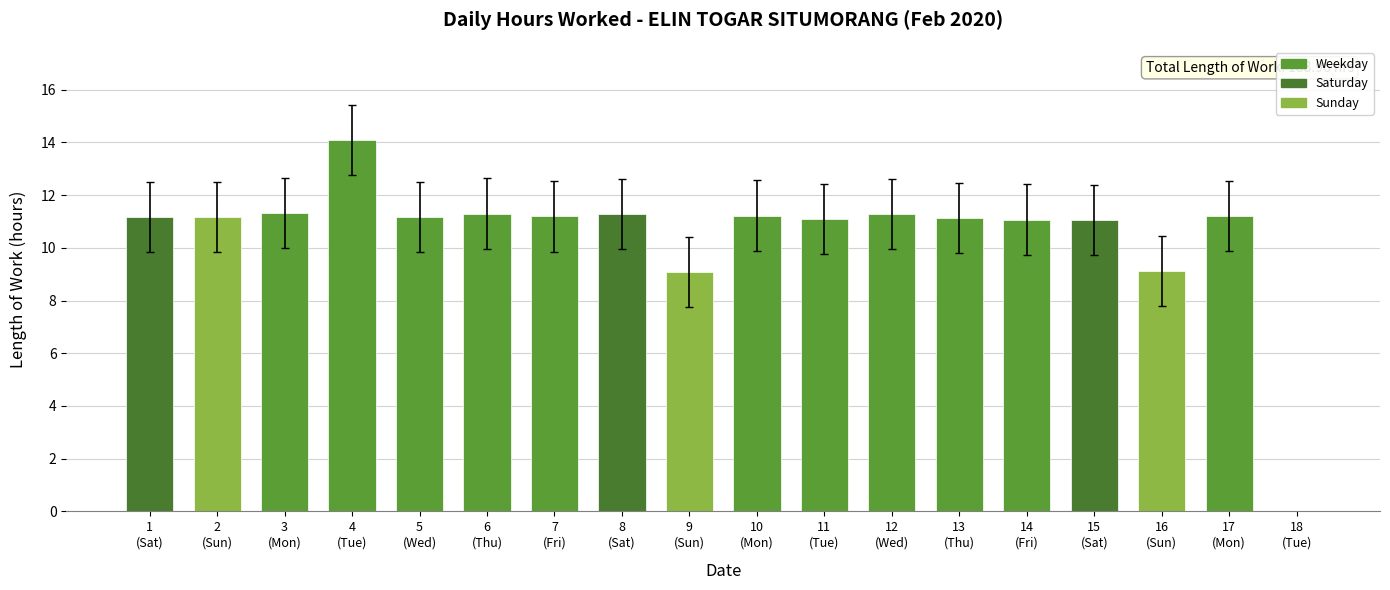

What is the greatest value displayed?

14.1